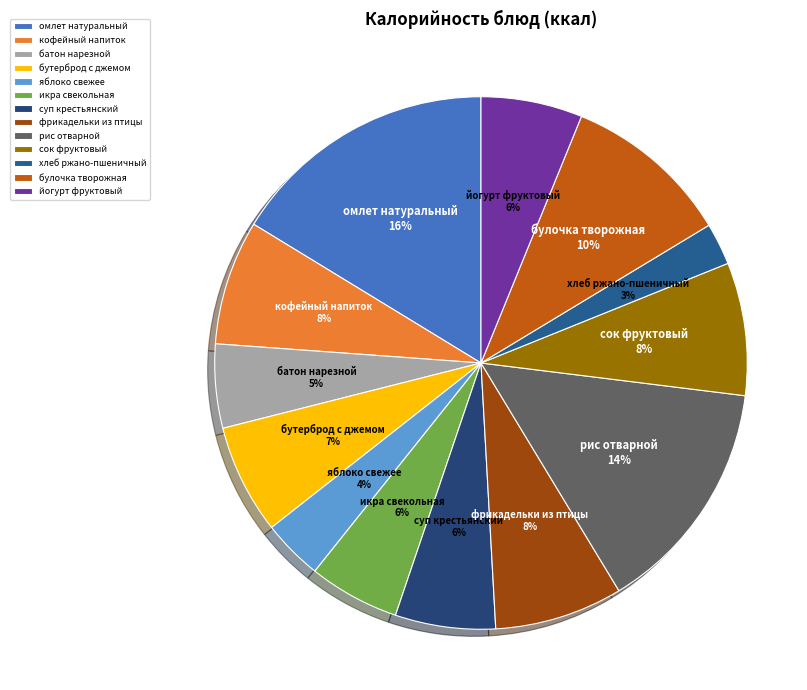

Which slice is the smallest?

хлеб ржано-пшеничный